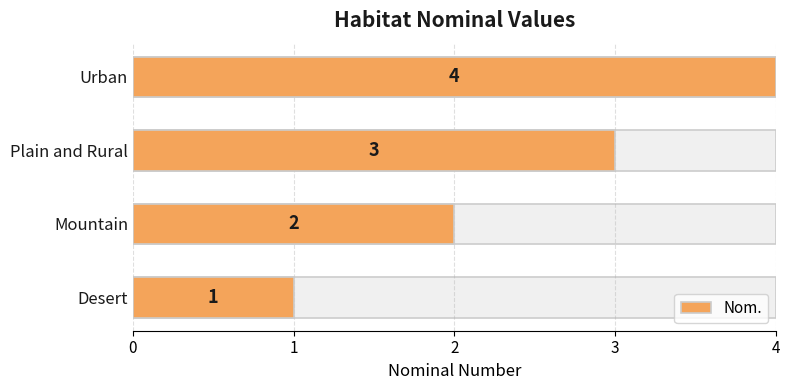

Between Plain and Rural and Desert, which is larger?

Plain and Rural